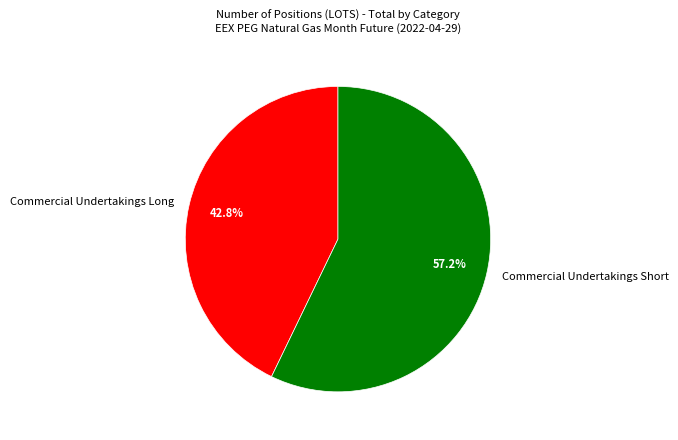

True or false: Commercial Undertakings Short accounts for 66% of the total.

False